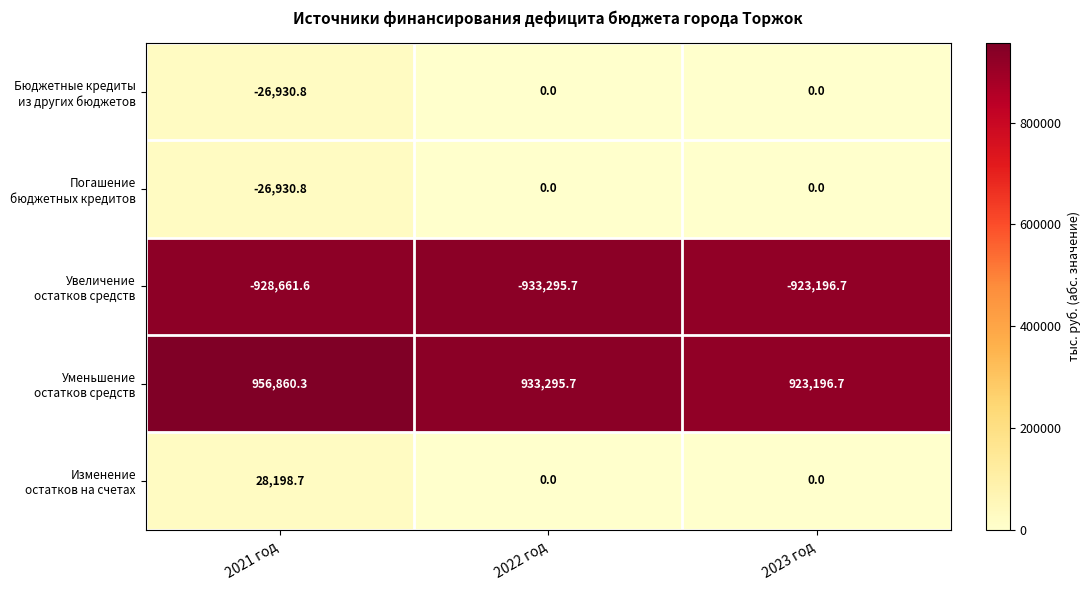

Which category has the lowest value across all series?

2022 год